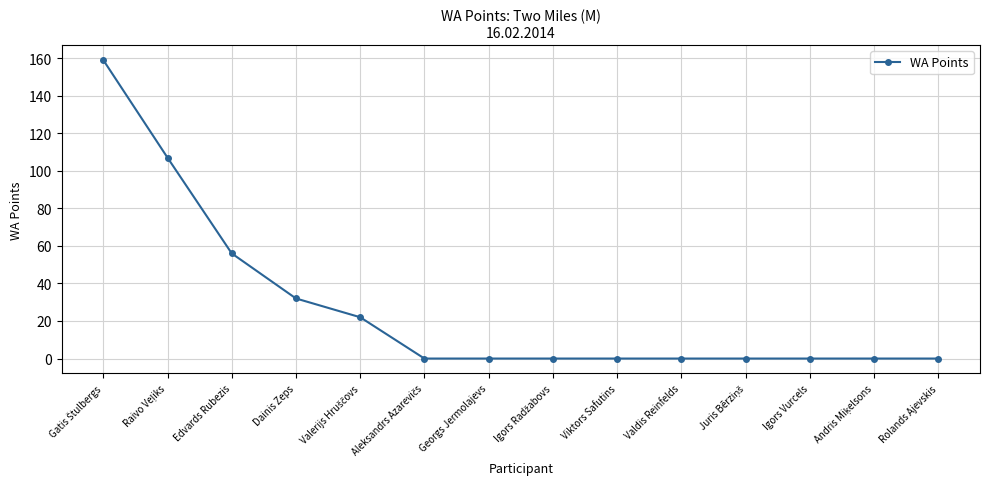

What is the label of the 14th point from the left?

Rolands Ajevskis